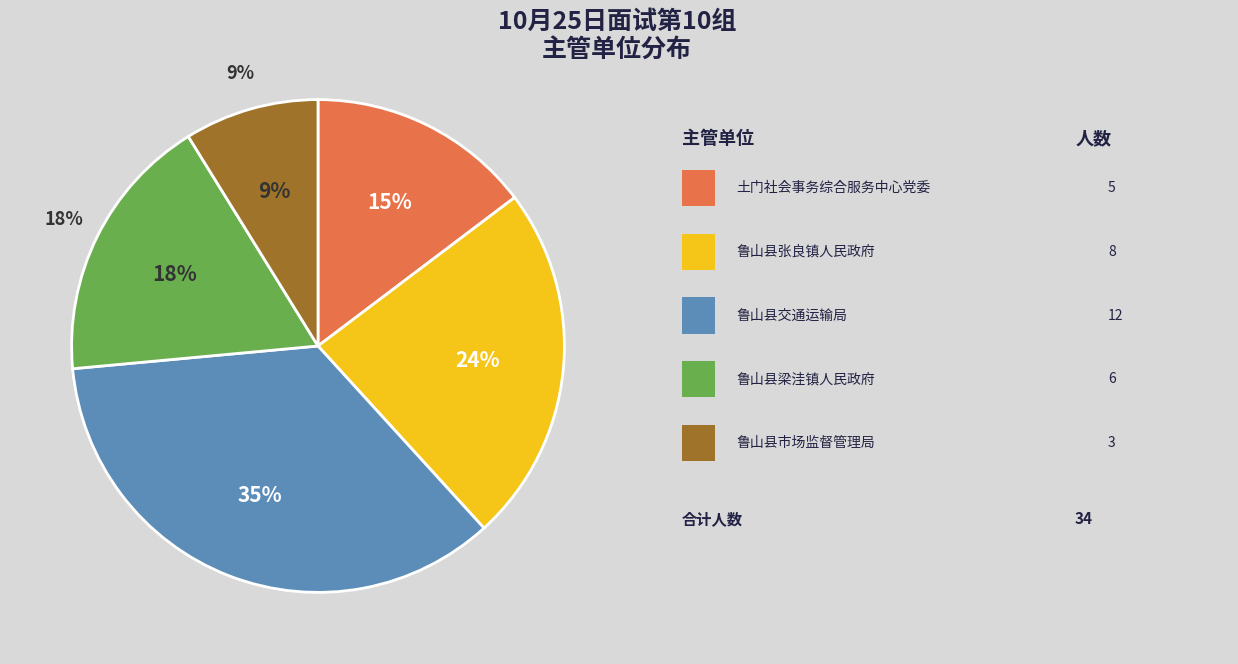

Which category has the biggest portion of the pie?

鲁山县交通运输局